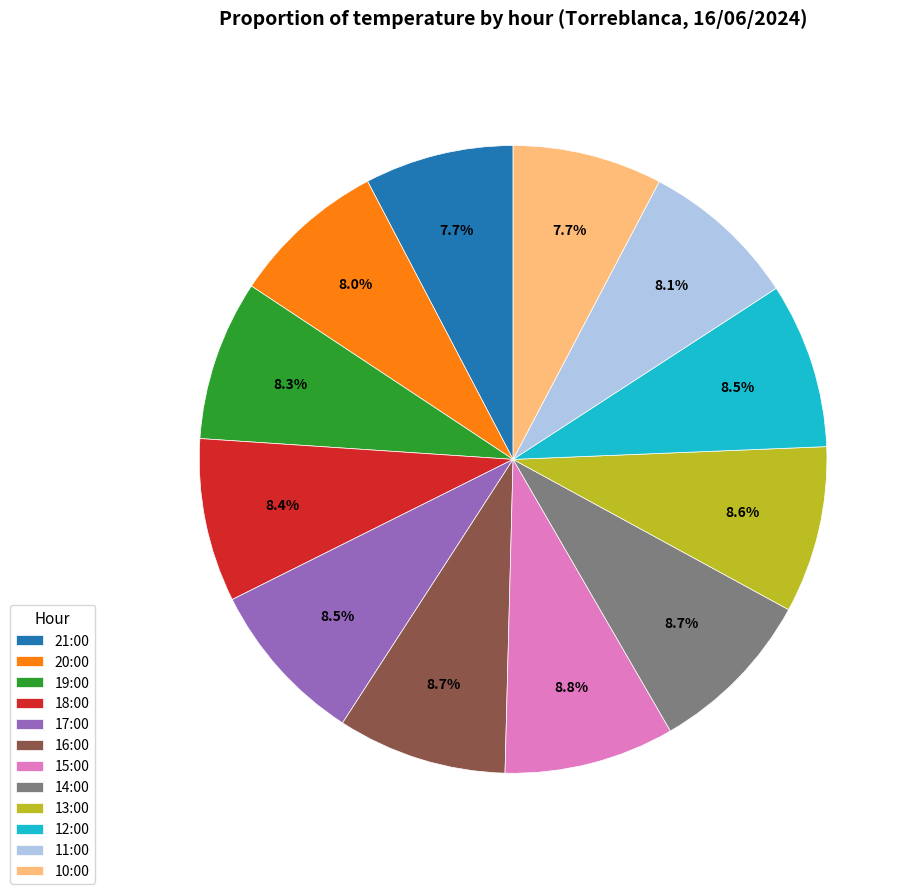

Which has a higher value, 15:00 or 19:00?

15:00